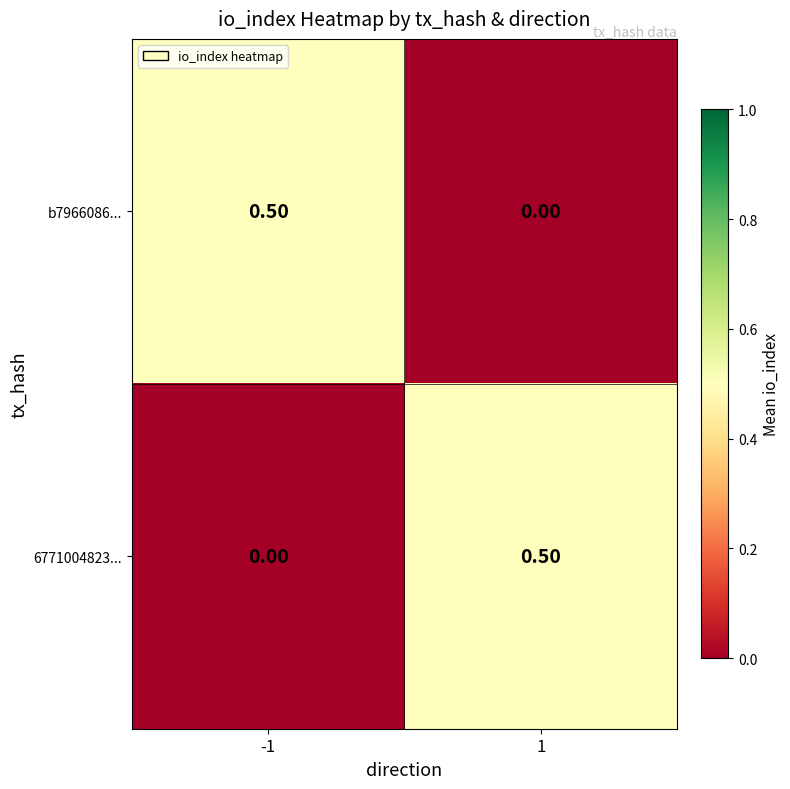

Count the number of data series in this chart.

2